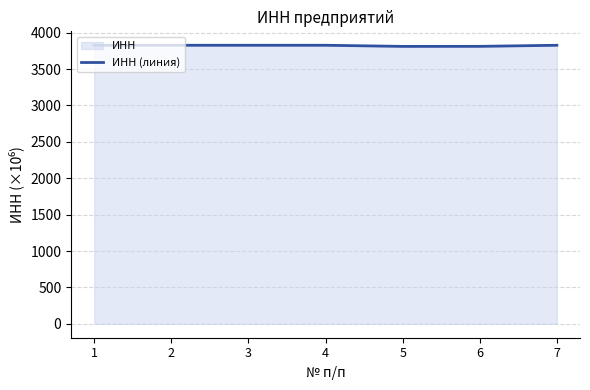

Where is the data nearest to the value 3819?

6